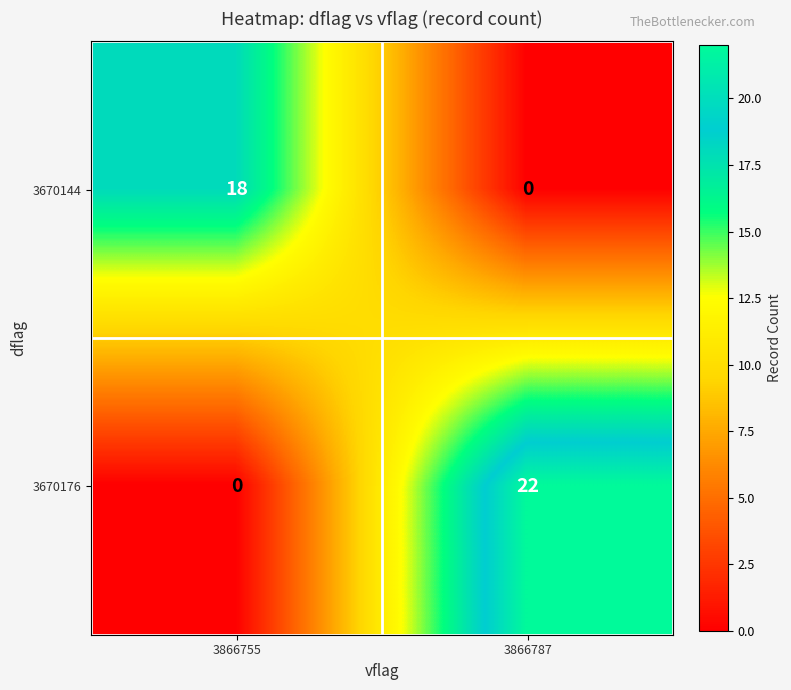

What is the sum of the 3670176 values at 3866787 and 3866755?

22